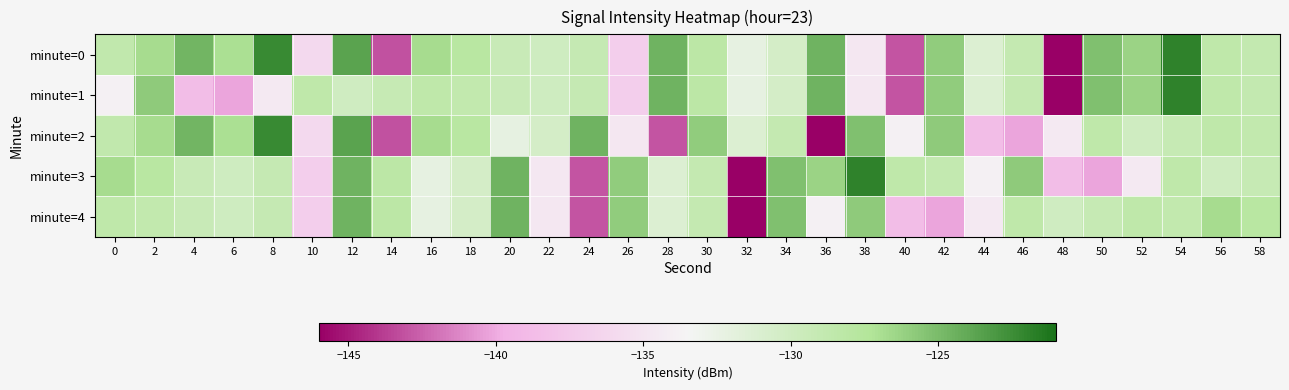

Count the number of categories in the chart.

30